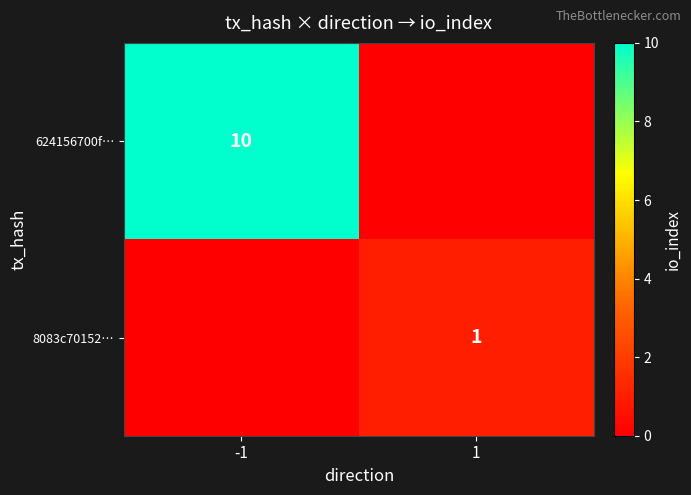

The value of 624156700f… at -1 is 10. True or false?

True